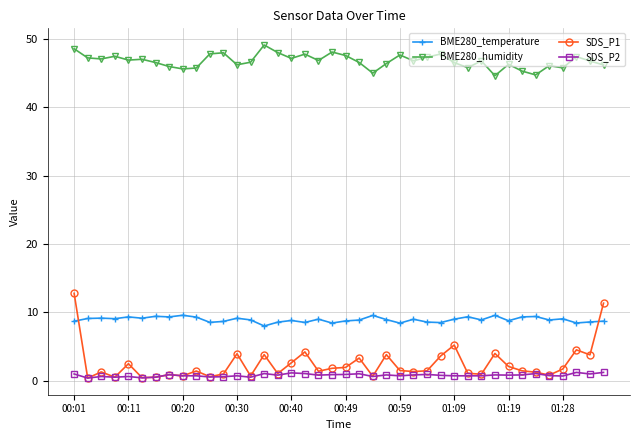

At how many categories does at least one series exceed 34?

40